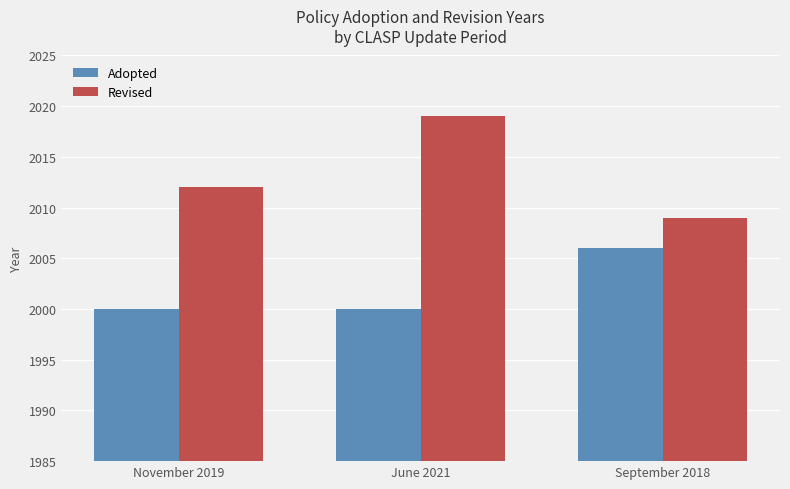

The value of Adopted at June 2021 is 2000. True or false?

True